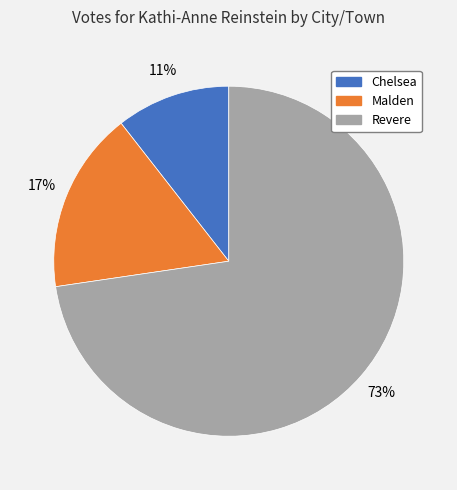

To the nearest percent, what is the difference between the Malden and Chelsea slice percentages?

6%